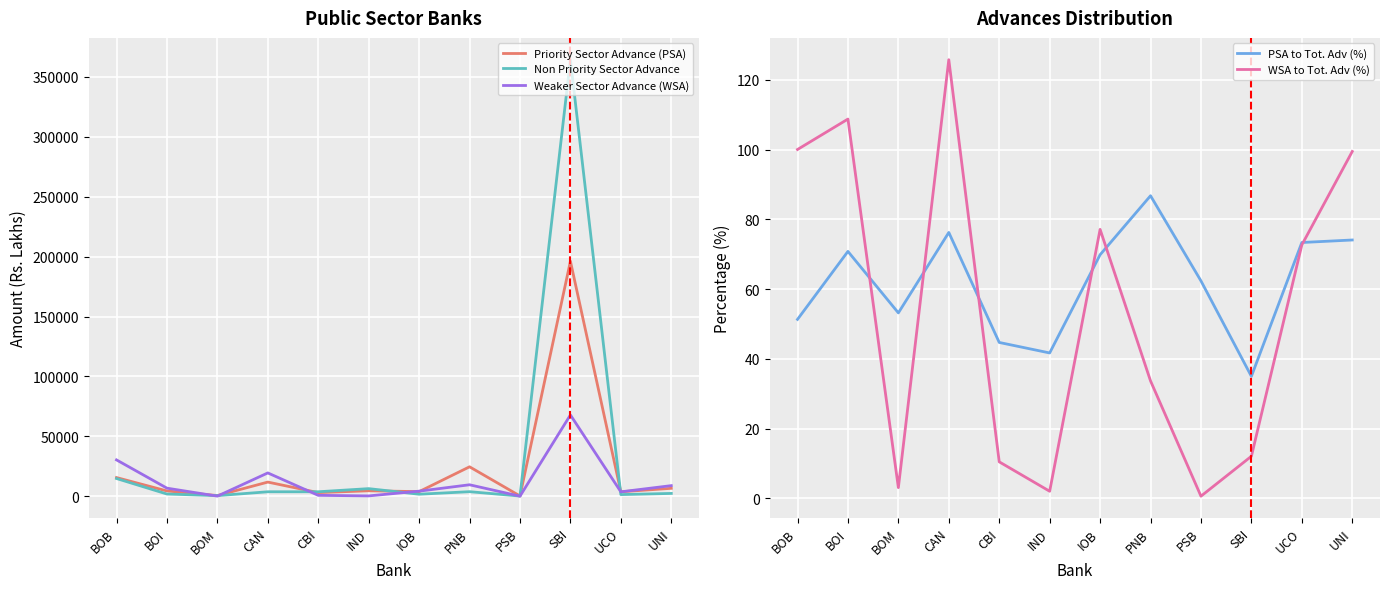

How many lines are shown in the chart?

5